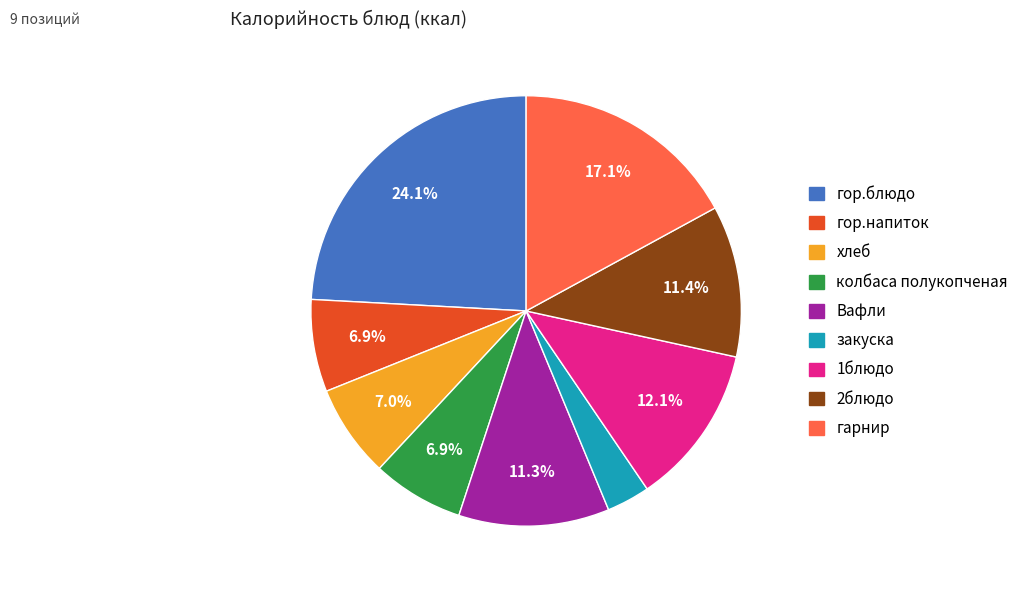

The 2блюдо slice represents 1% of the pie. True or false?

False